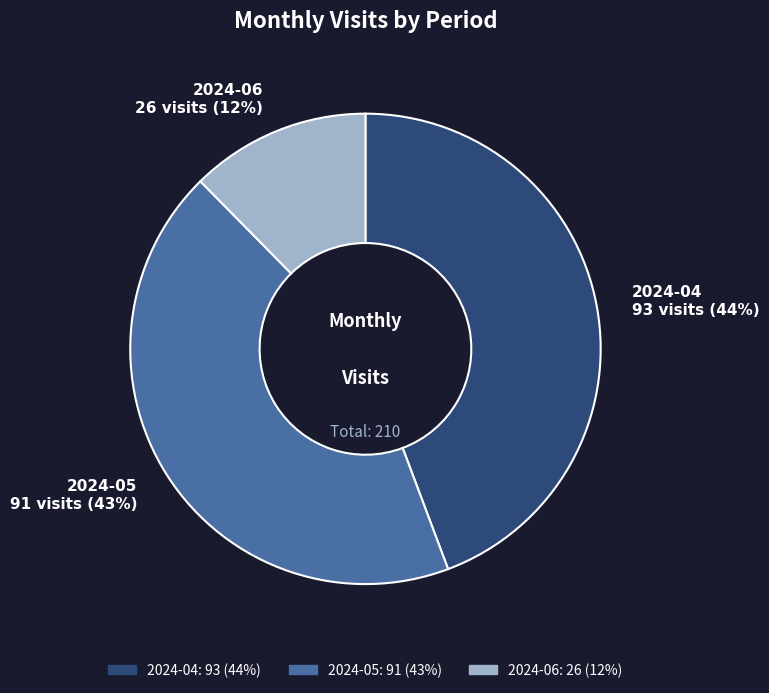

Does any single category account for the majority?

No